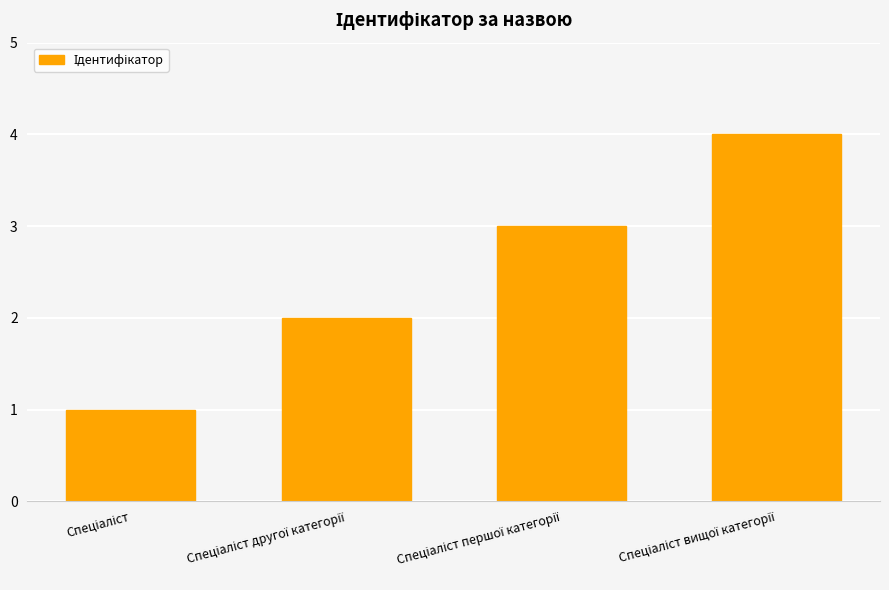

What is the greatest value displayed?

4